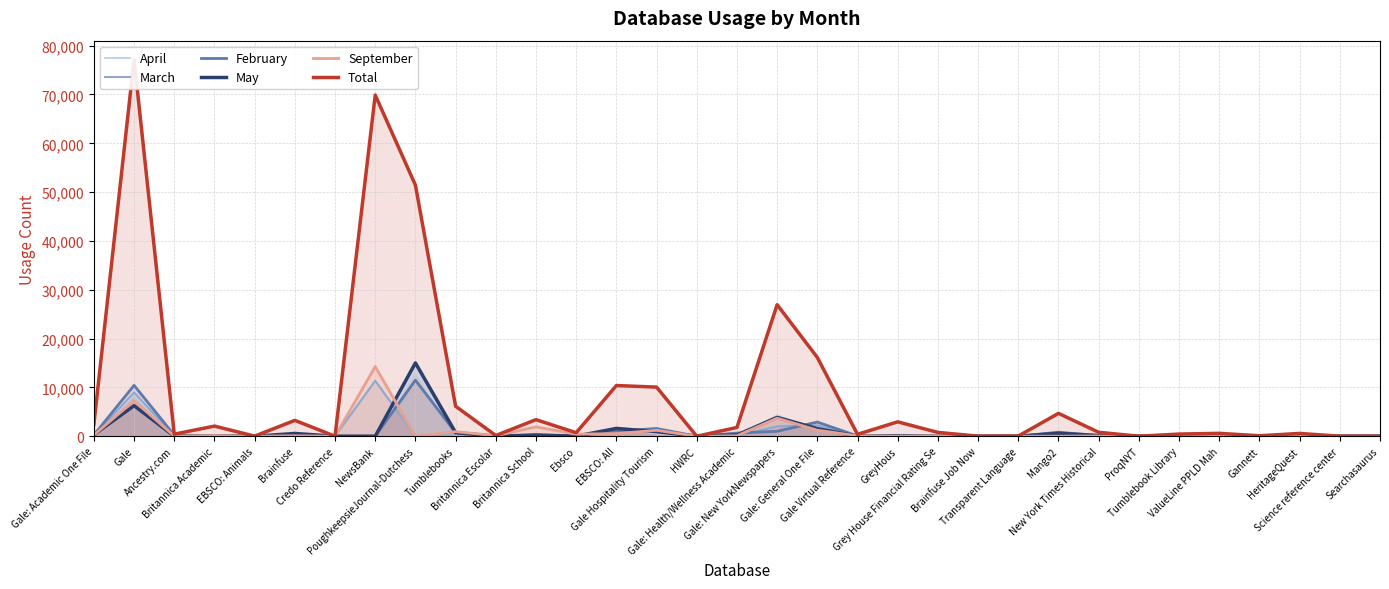

What is the value of the Total point at the 6th from the left?

3250